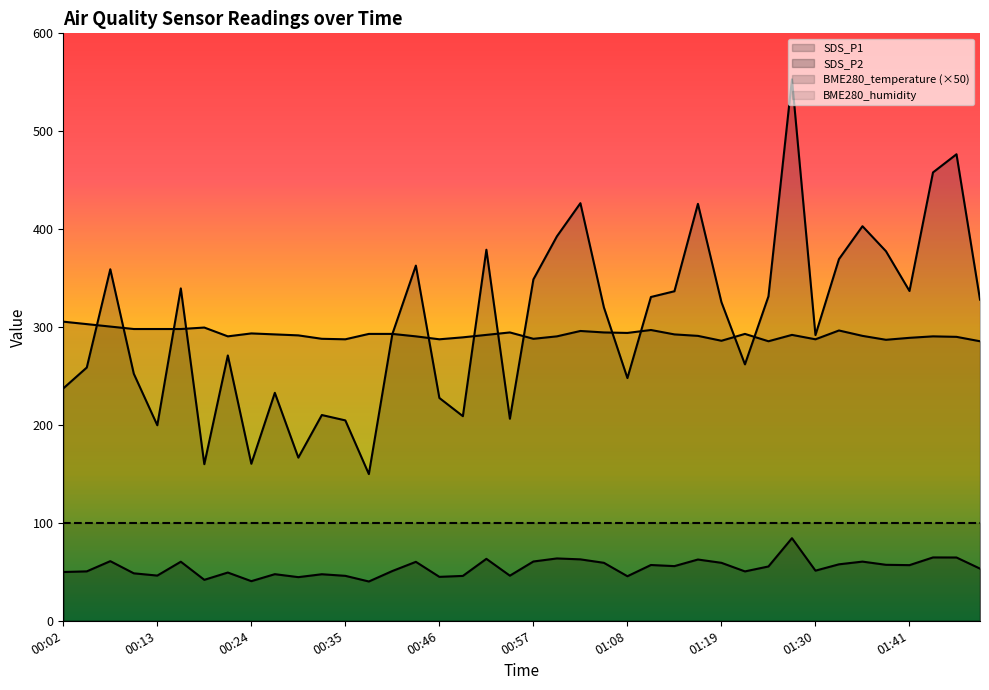

True or false: SDS_P2 has a value of 23.6 at 00:32.

False